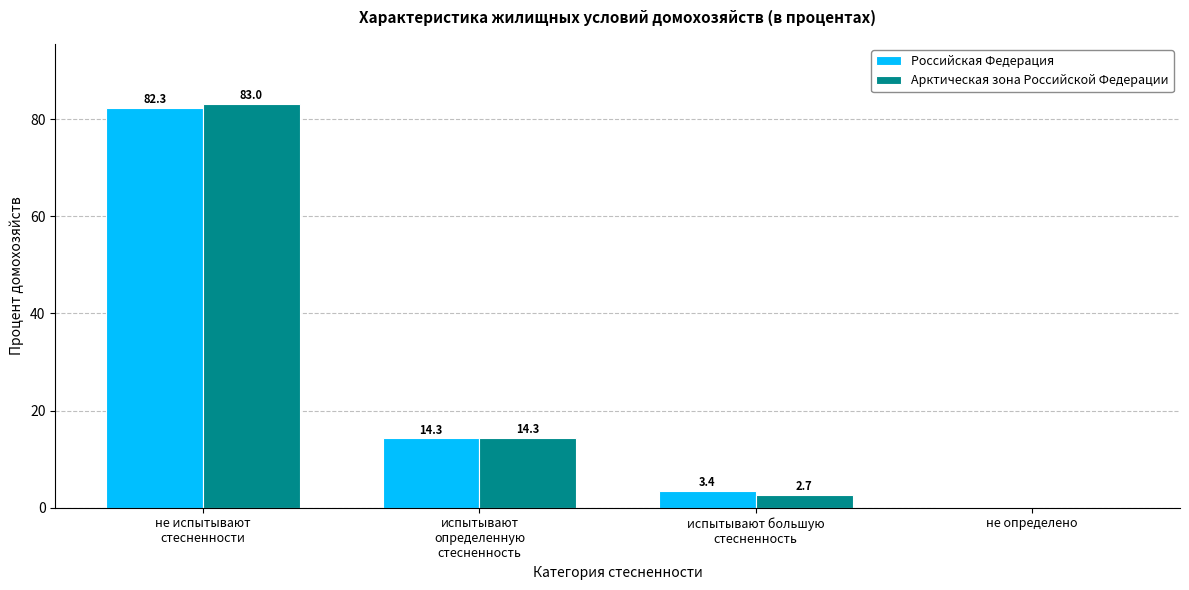

Does the chart contain stacked bars?

No